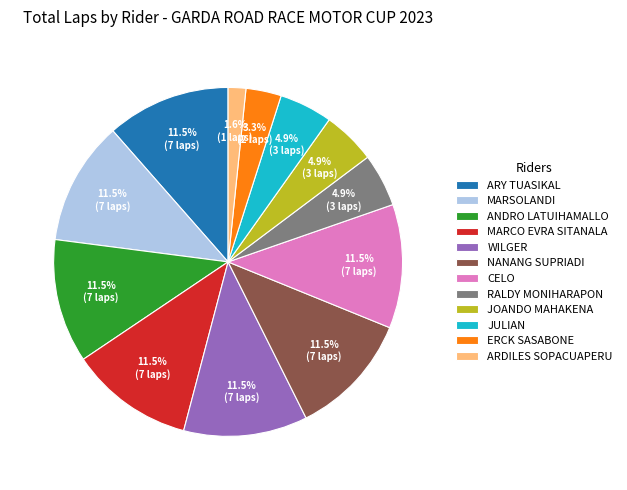

What percentage is the JULIAN slice, to the nearest percent?

5%